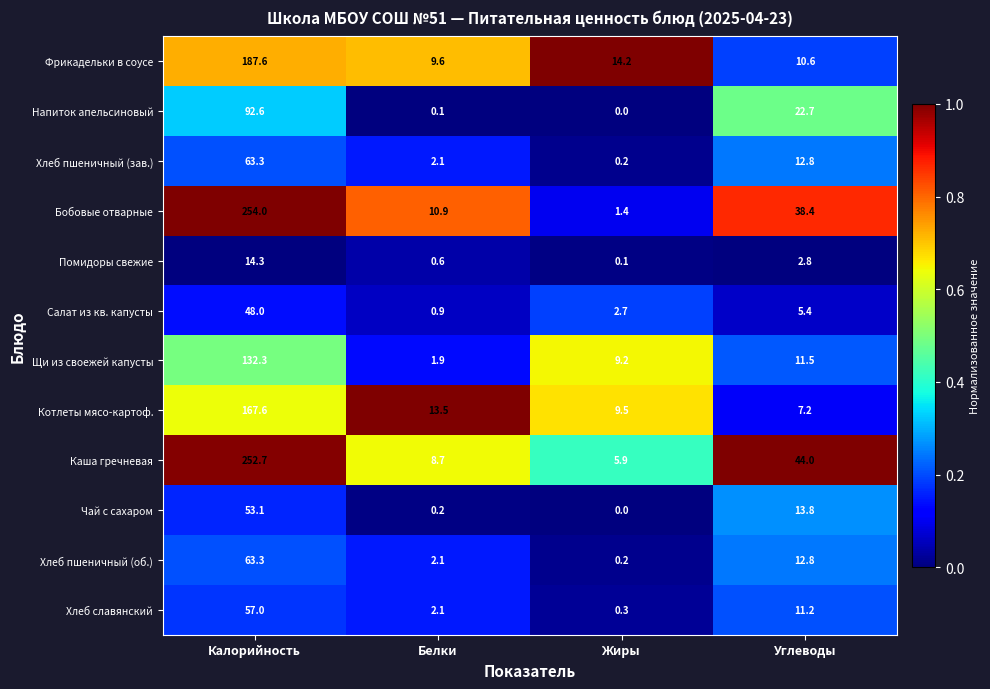

What is the difference between the maximum and minimum values in the Котлеты мясо-картоф. series?

160.4